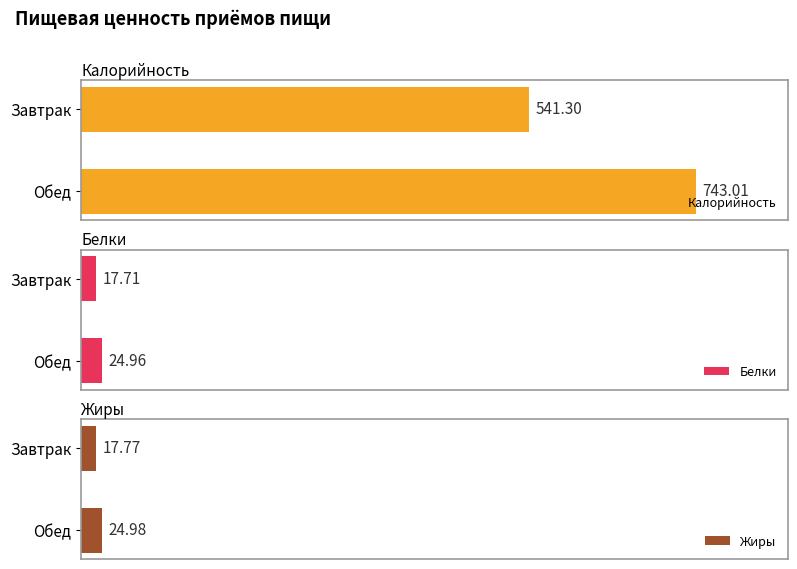

Reading left to right, transcribe all the data shown in this chart.

Калорийность: 541.3	743.0
Белки: 17.7	25.0
Жиры: 17.8	25.0